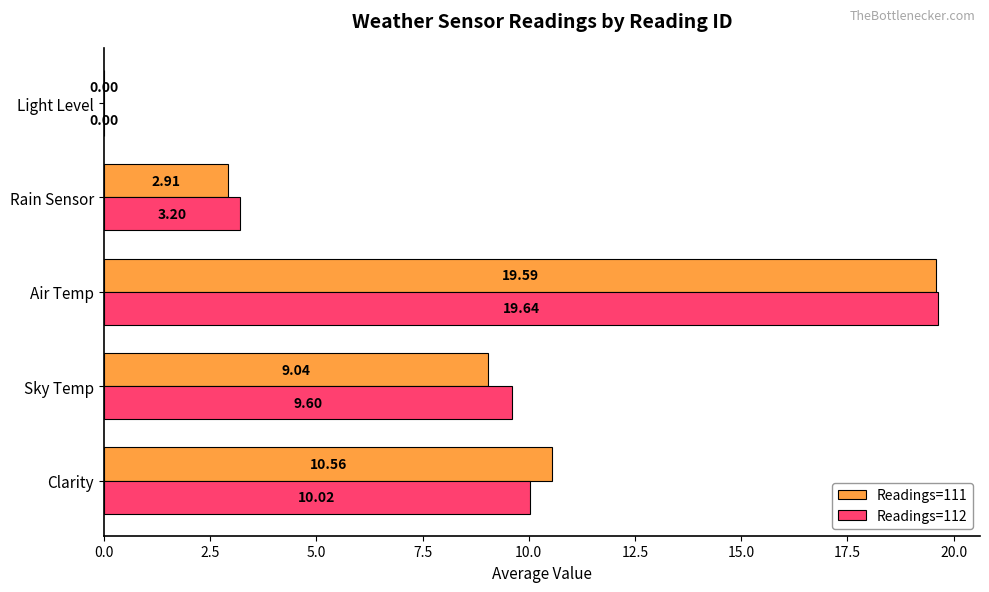

At which label is Readings=112 closest to 9?

Sky Temp